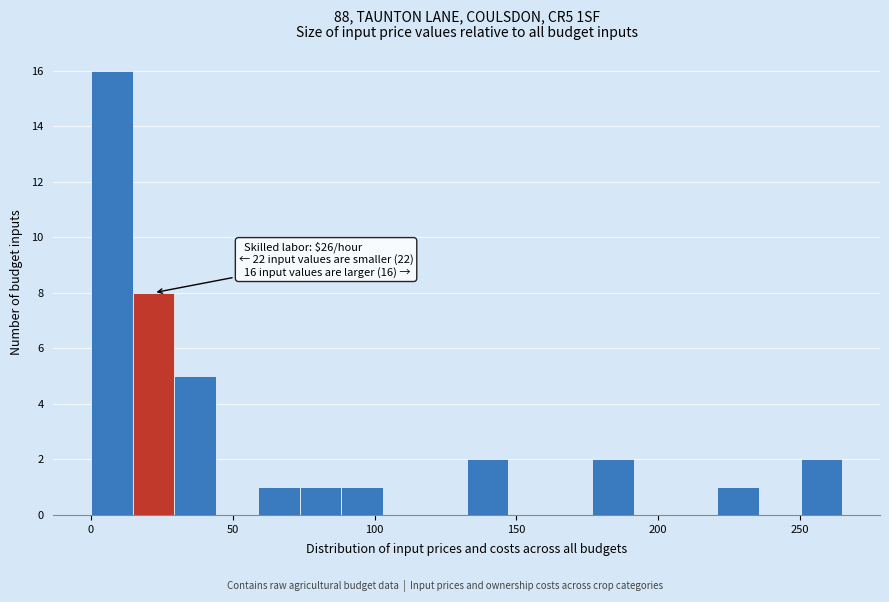

Read against the x-axis, roughly where is the centre of the tallest bar?

5